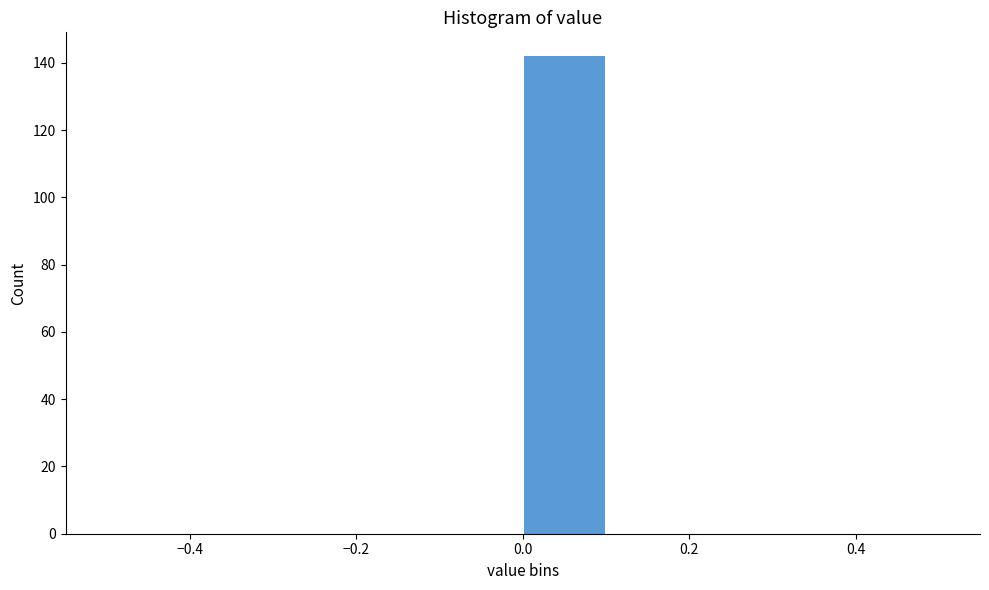

Reading left to right, transcribe this chart: for each bar, give the range it covers on the x-axis and its height. The values are not printed on the chart, so give them approximately, as read against the axis.

-0.5 to -0.4: 0
-0.4 to -0.3: 0
-0.3 to -0.2: 0
-0.2 to -0.1: 0
-0.1 to 0.0: 0
0.0 to 0.1: 142
0.1 to 0.2: 0
0.2 to 0.3: 0
0.3 to 0.4: 0
0.4 to 0.5: 0